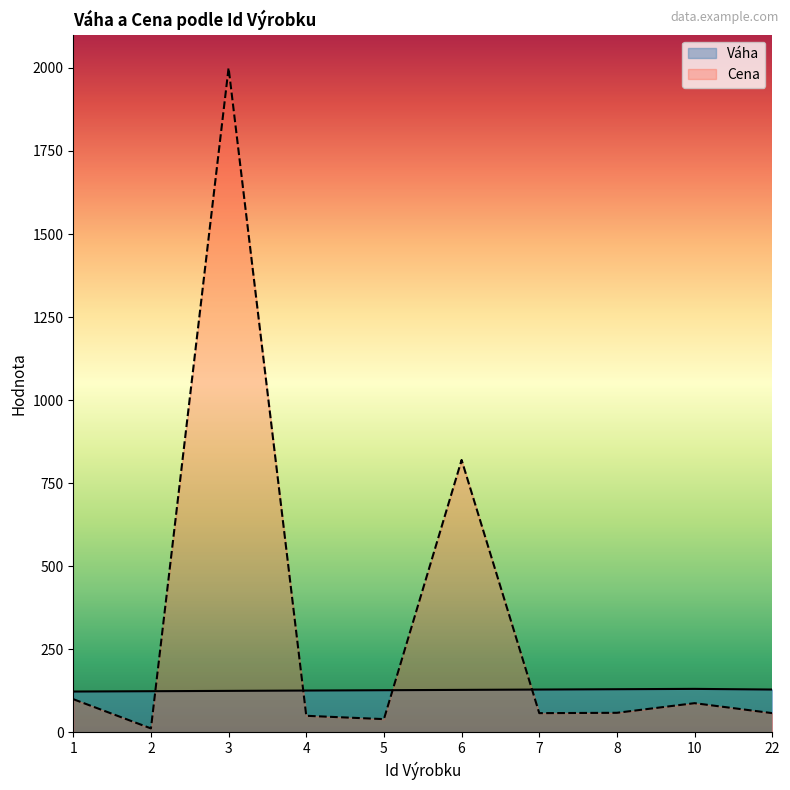

Reading right to left, transcribe all the data shown in this chart.

Váha: 22=129	10=131	8=130	7=129	6=128	5=127	4=126	3=125	2=124	1=123
Cena: 22=58	10=88	8=59	7=58	6=820	5=40	4=50	3=2000	2=12	1=100